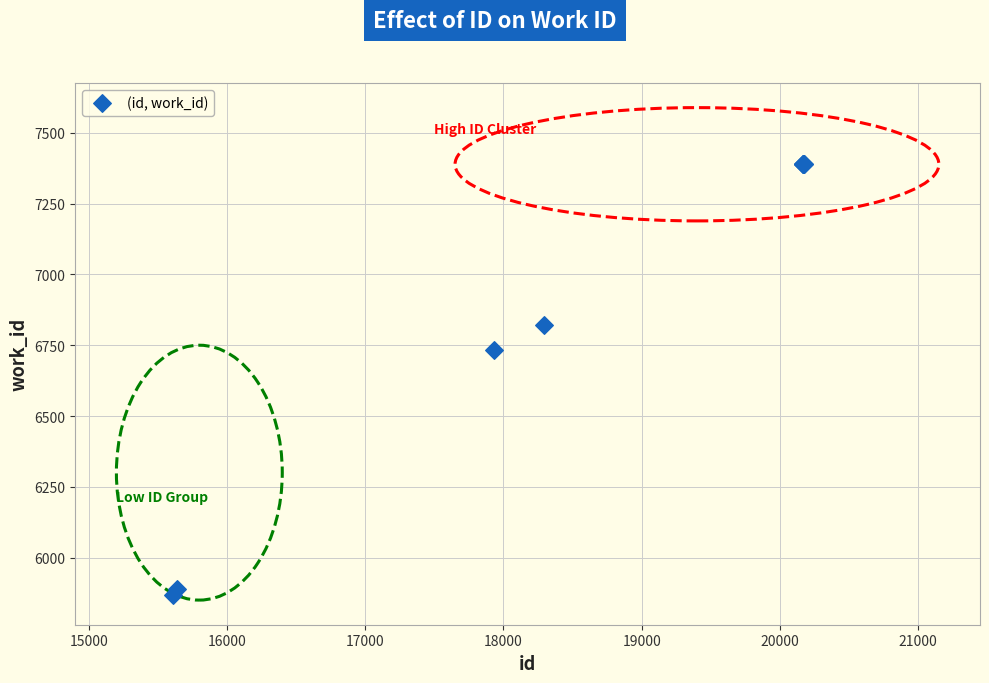

What Y value in the scatter plot is closest to 6628?

6734